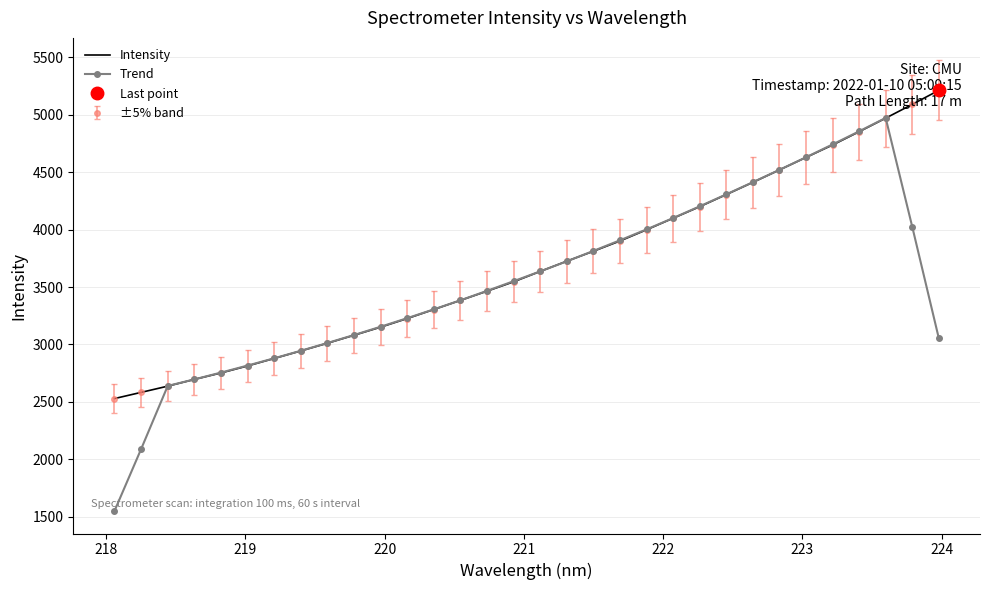

What is the highest value of the Trend series?

4972.8